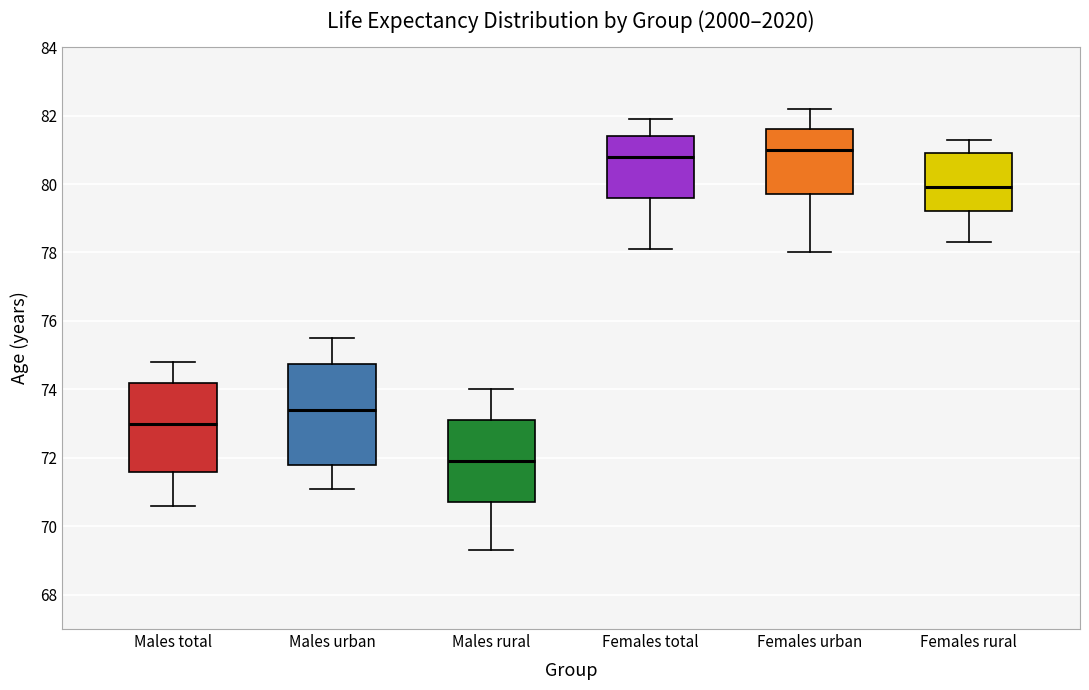

Where does the lower whisker of the box for Males rural end on the y-axis? The values are not printed on the chart, so give them approximately, as read against the axis.

69.4